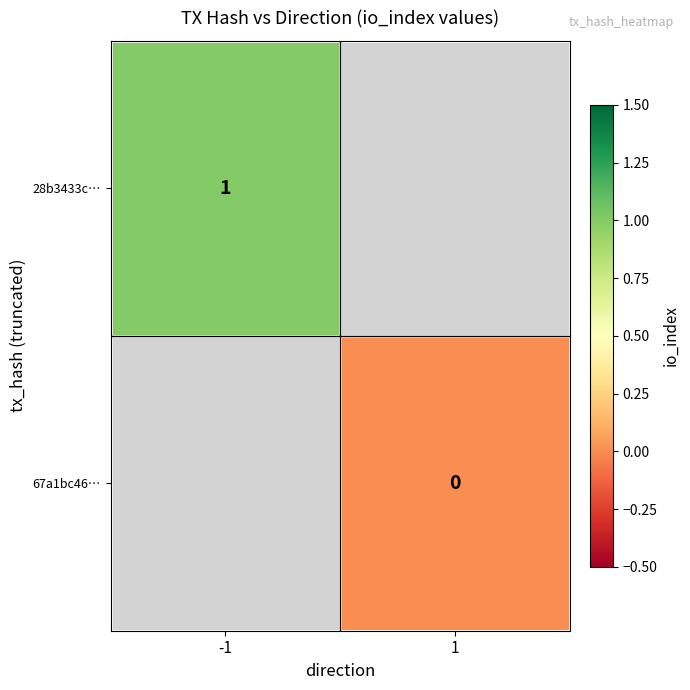

True or false: 28b3433c… has a value of 2 at -1.

False